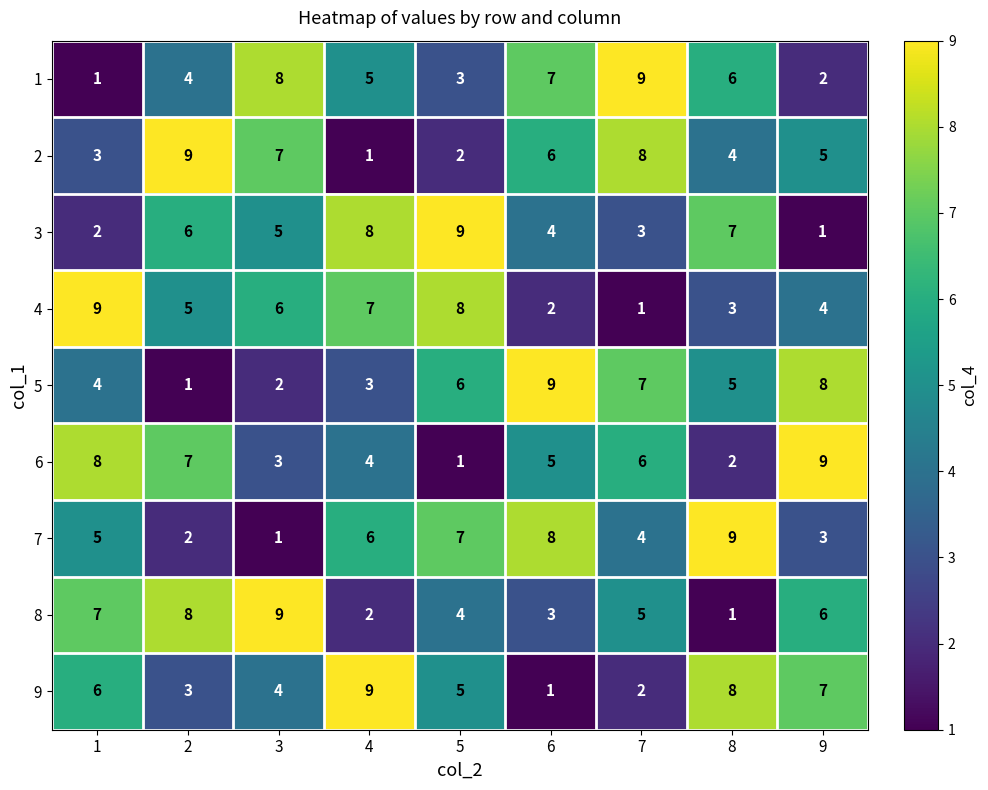

What is the maximum value for 5?

9